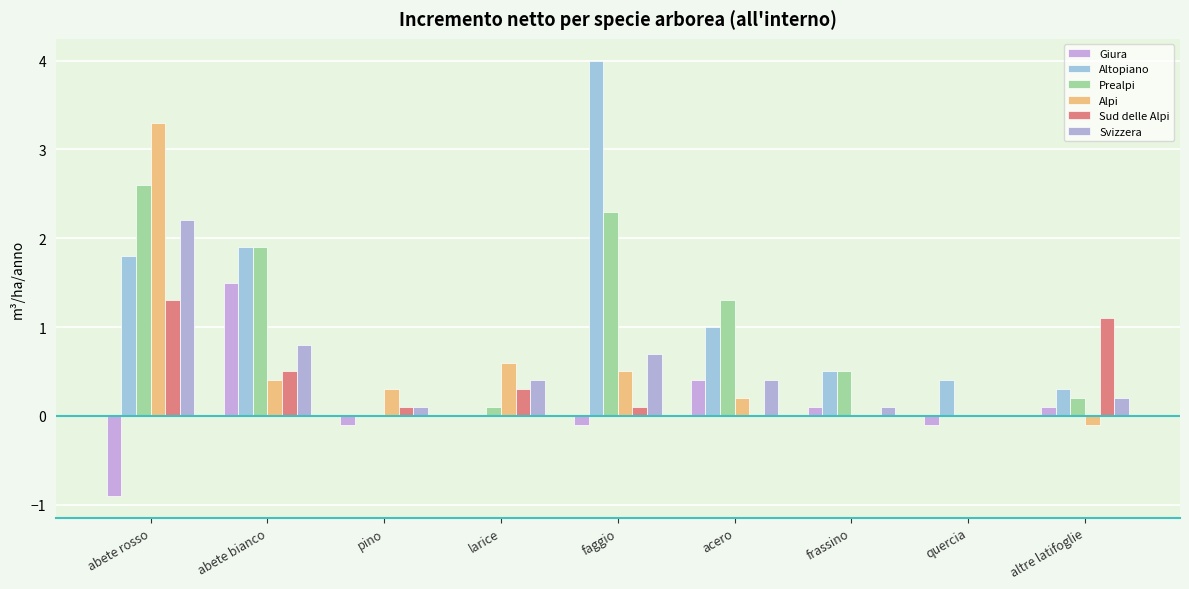

Read the Svizzera value at faggio.

0.7